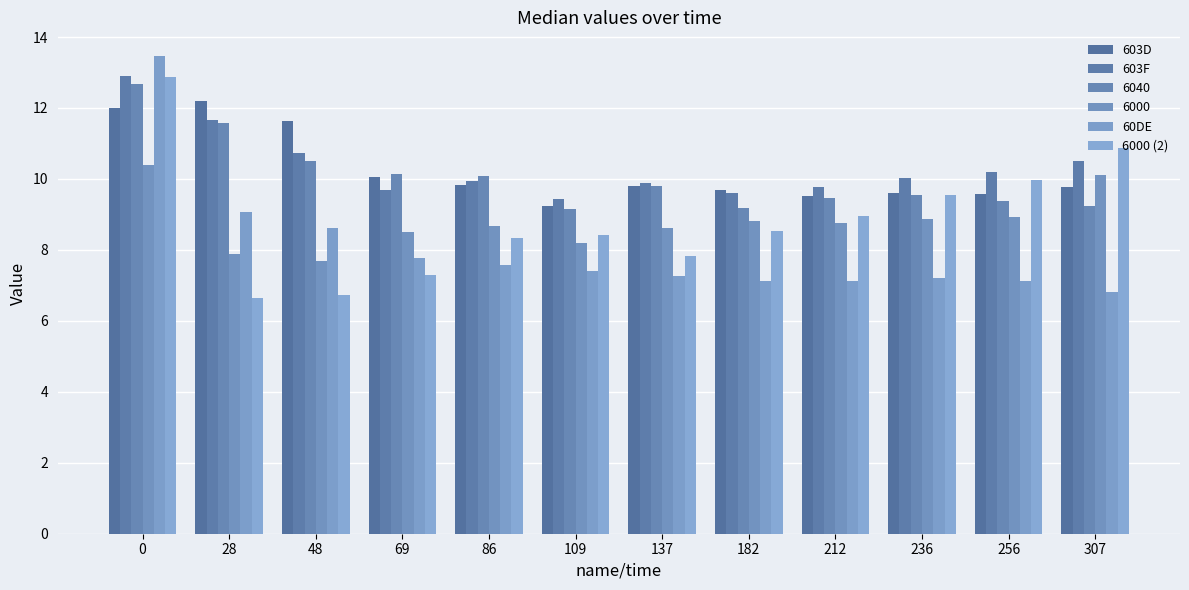

What is the difference between the 6000 (2) values at 182 and 28?

1.9